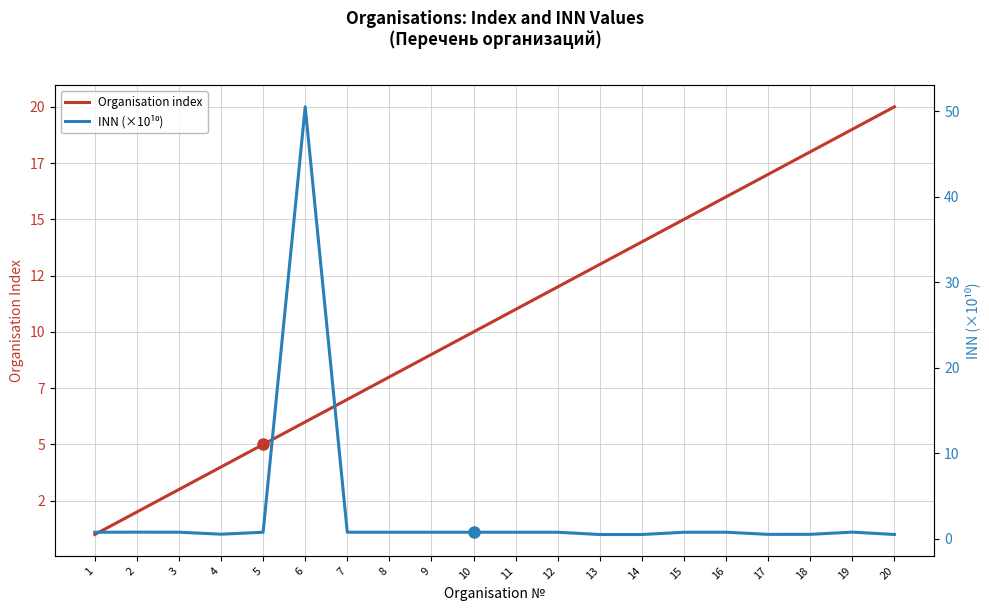

How many lines are shown in the chart?

2